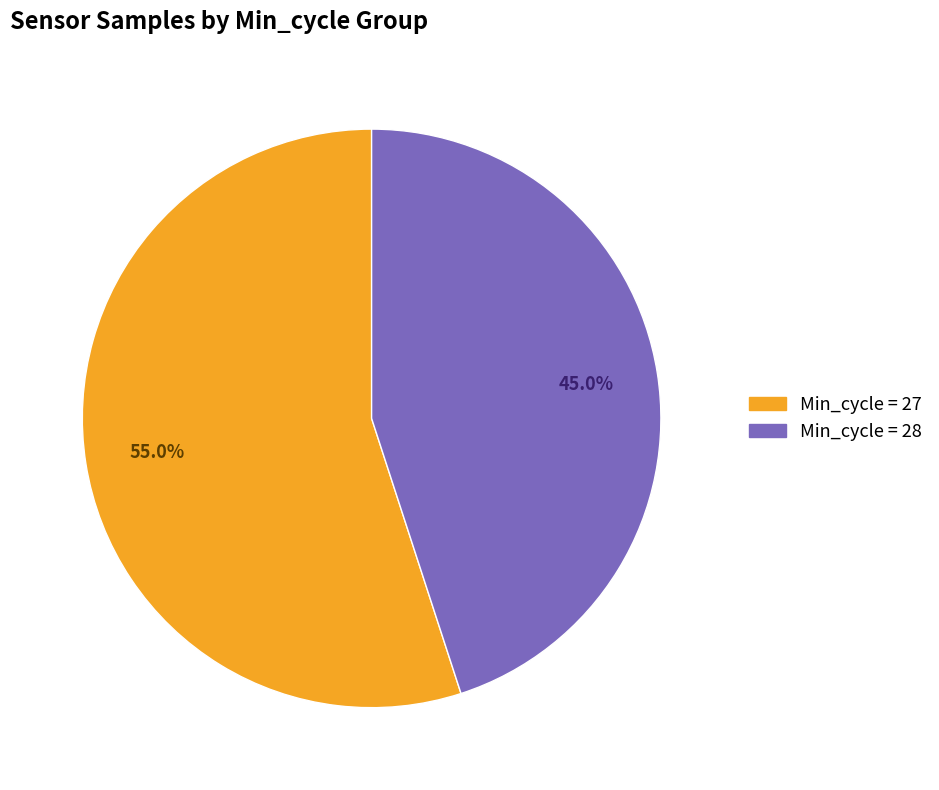

Does any single category account for the majority?

Yes